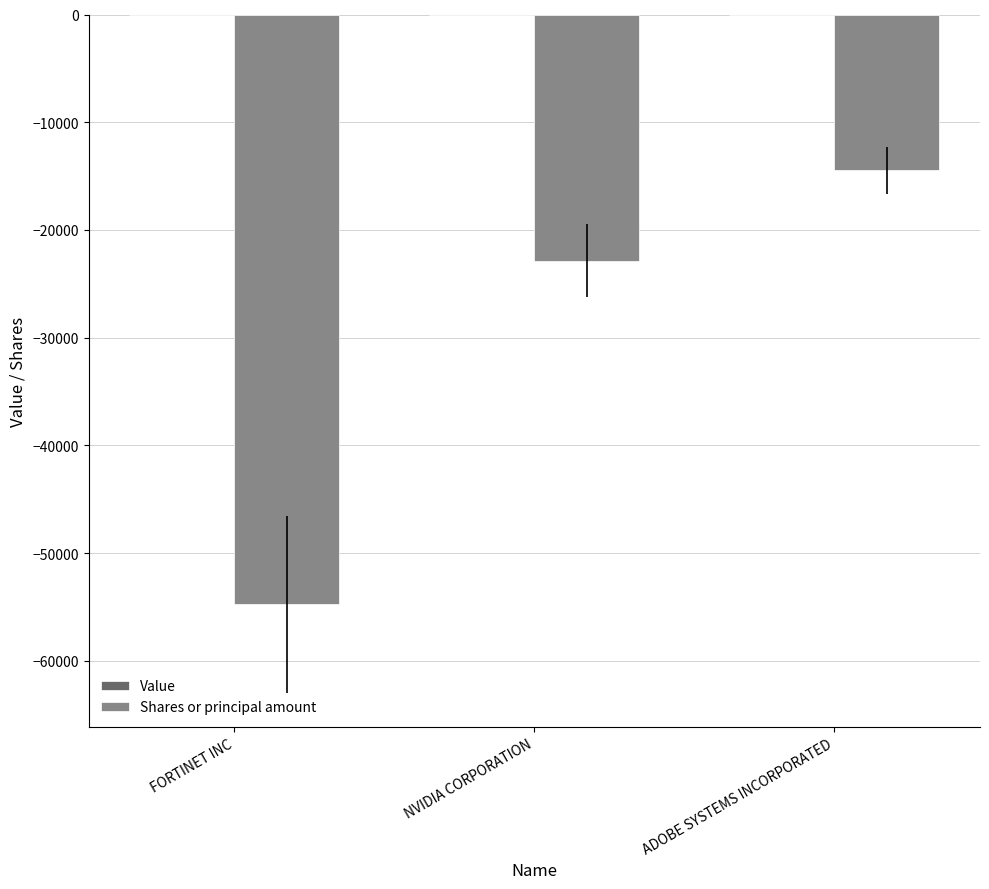

List the labels in order of value, largest first.

ADOBE SYSTEMS INCORPORATED, NVIDIA CORPORATION, FORTINET INC